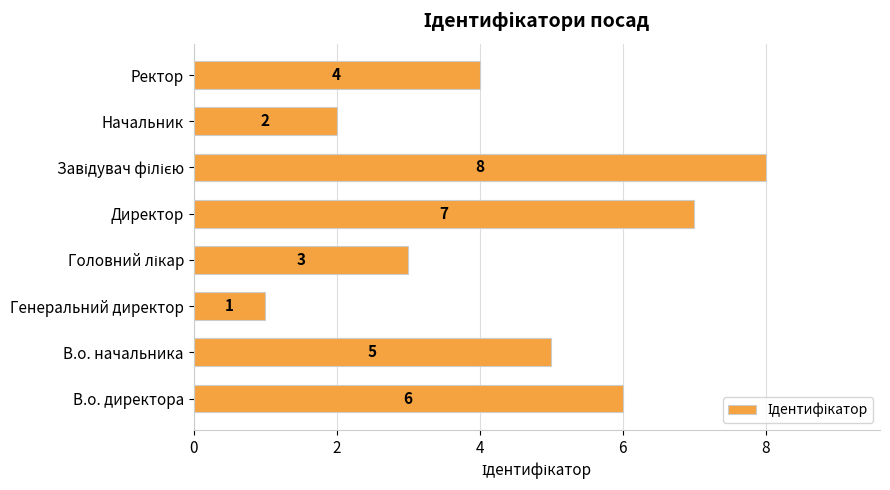

The value at Директор is 7. True or false?

True